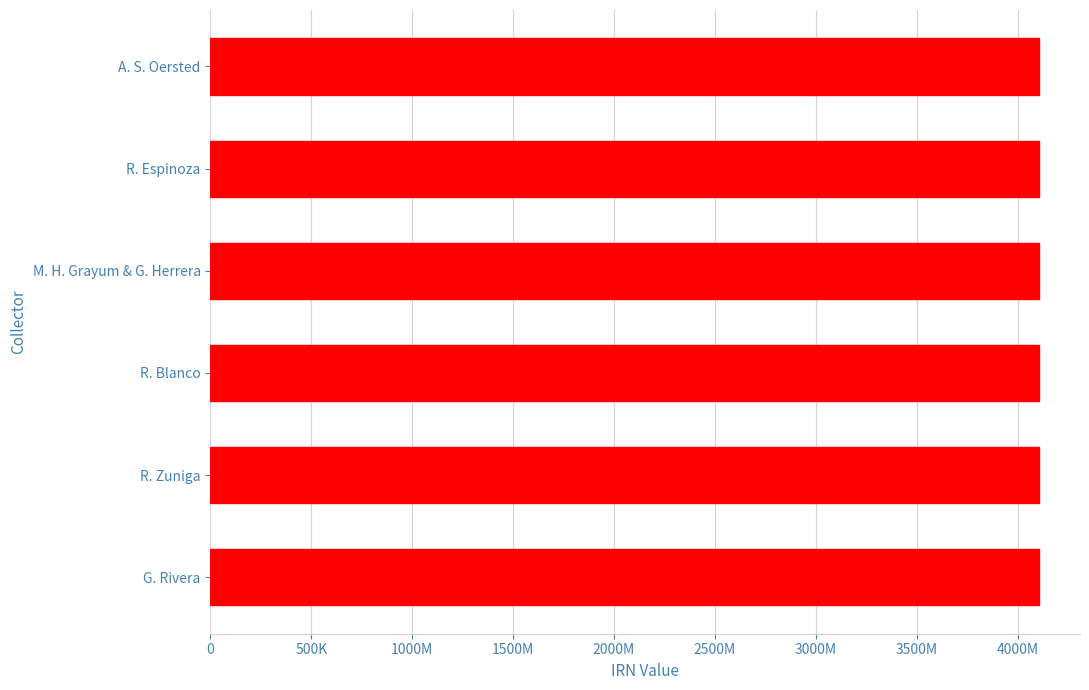

Does the chart contain any negative values?

No